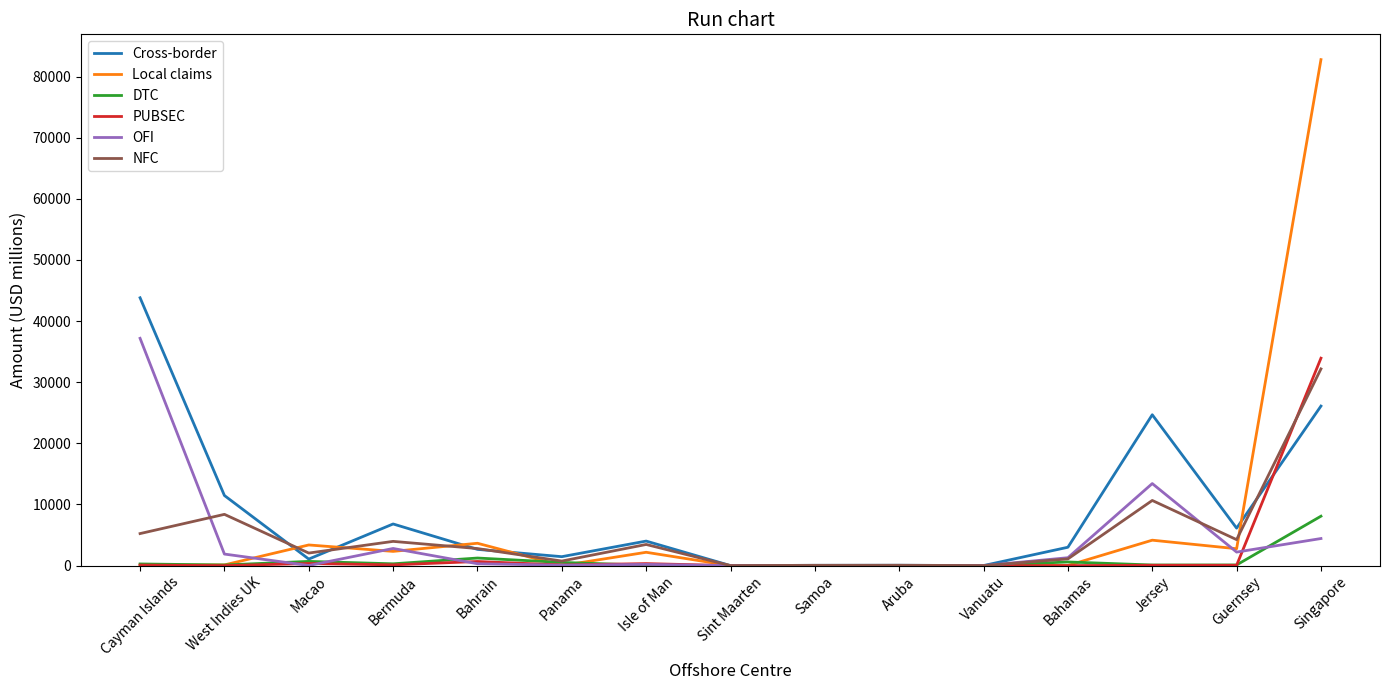

Does the chart have visible grid lines?

No